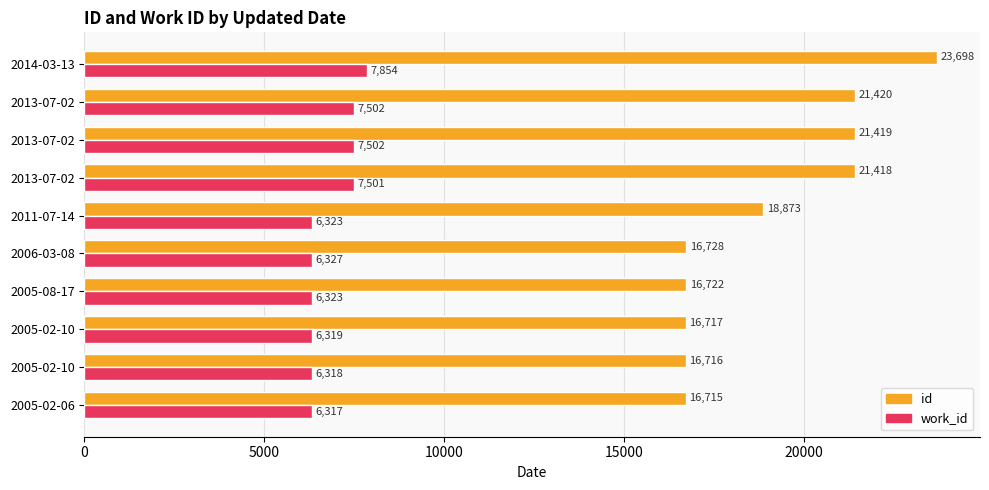

Count the number of categories in the chart.

10